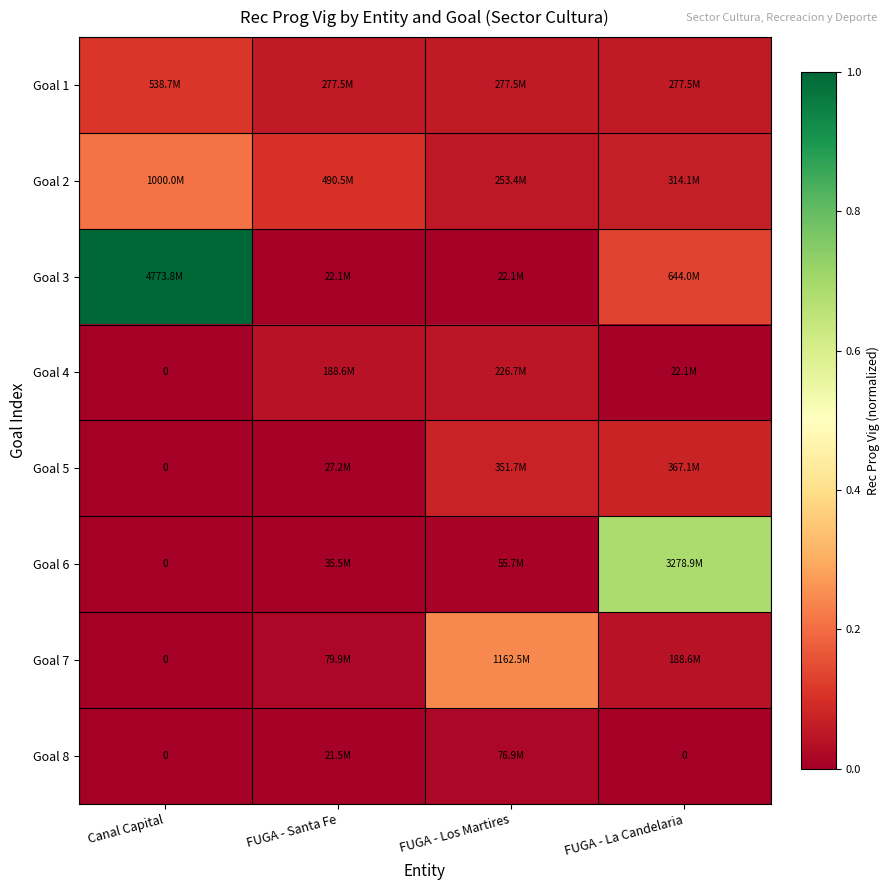

The value of Goal 5 at Canal Capital is -0.0. True or false?

False